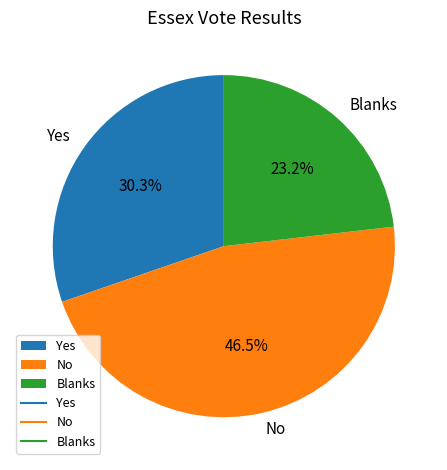

What is the ratio of the value at Blanks to the value at No?

0.5